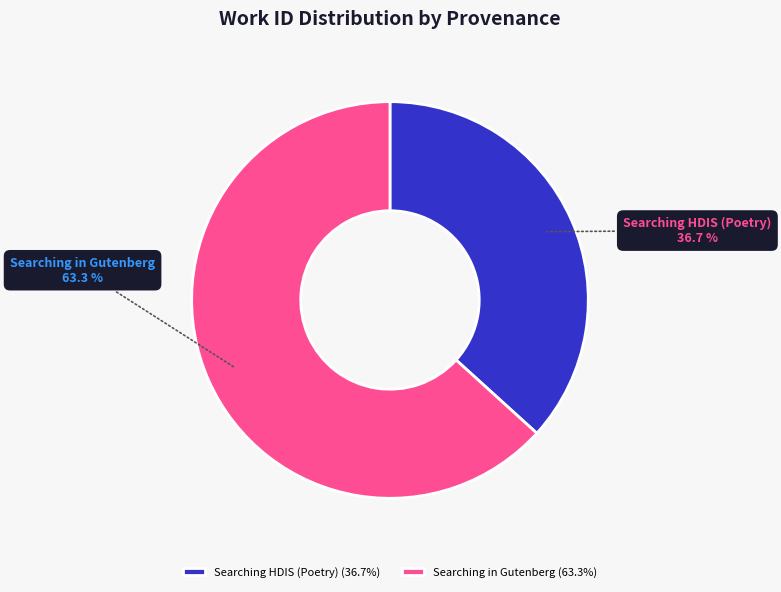

True or false: Searching in Gutenberg accounts for 55% of the total.

False